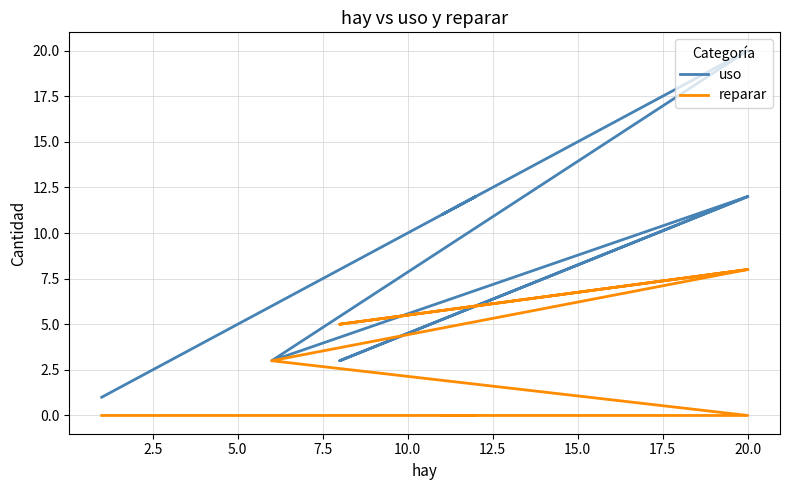

Does the chart have visible grid lines?

Yes